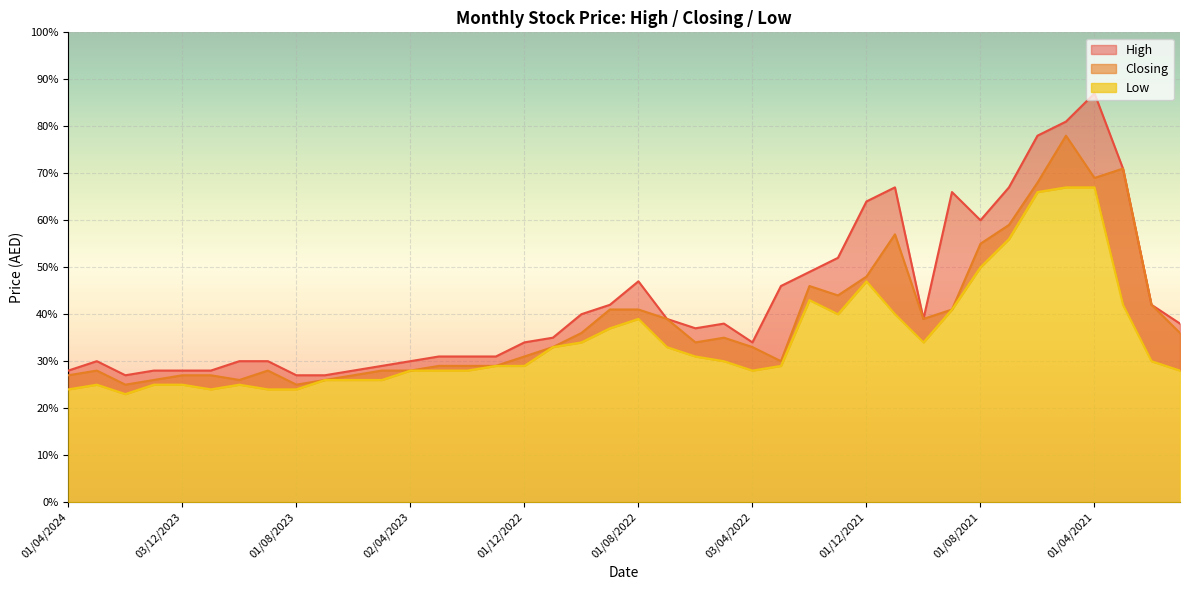

The value of Low at 08/05/2022 is 0.3. True or false?

True